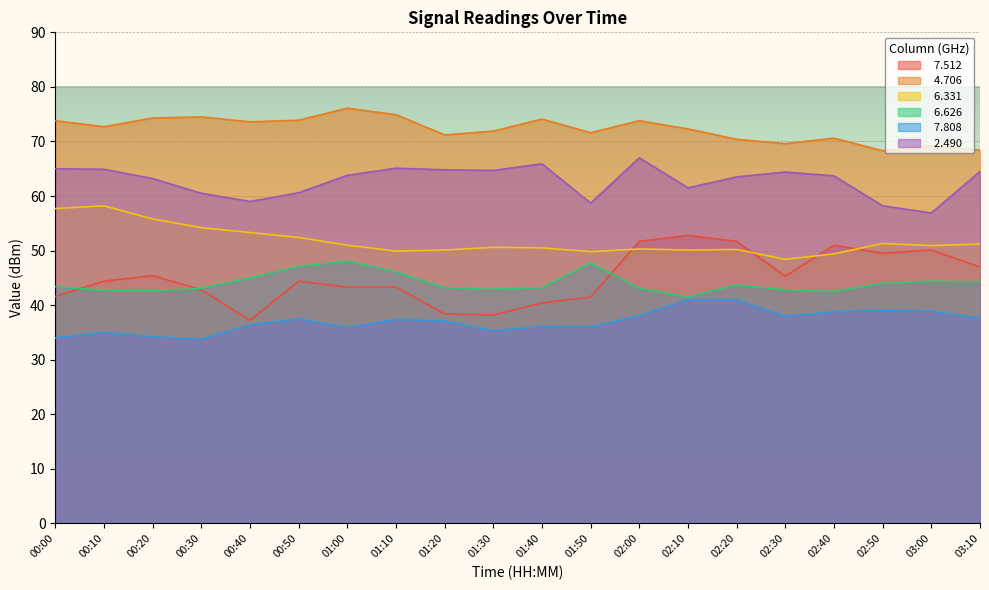

Which series has the largest range (max minus min)?

  7.512